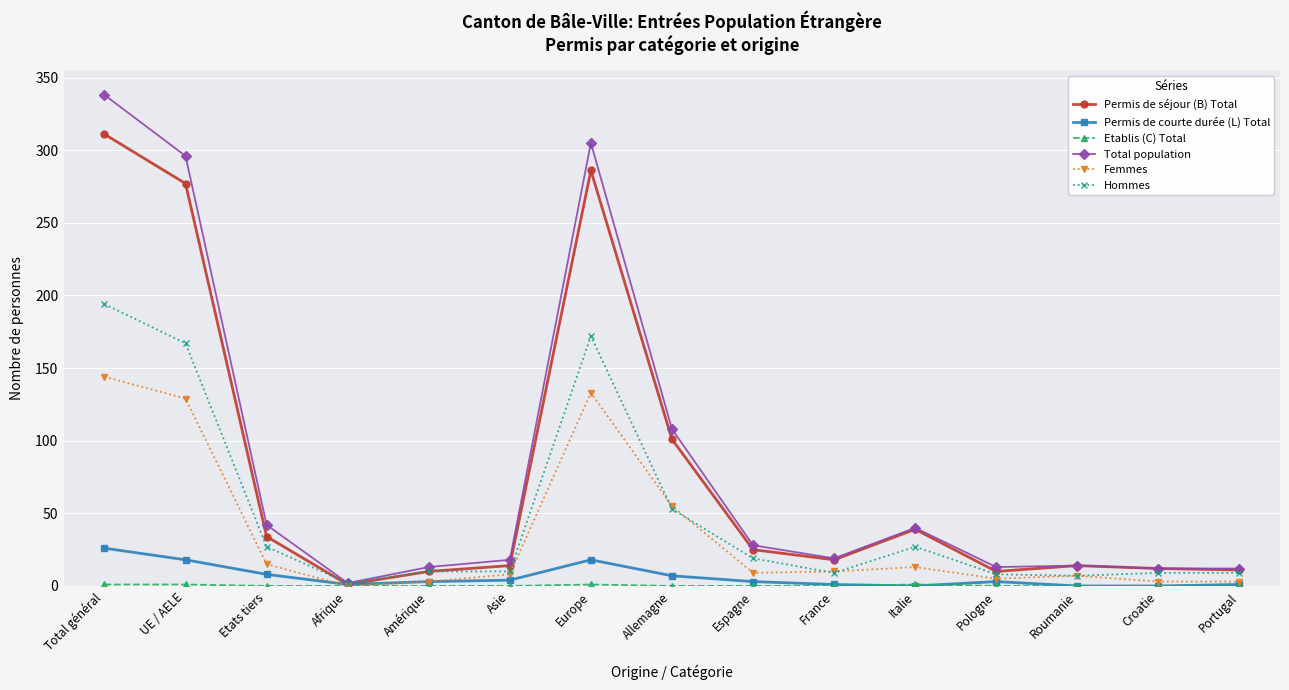

What is the difference between the maximum and minimum values in the Permis de courte durée (L) Total series?

26